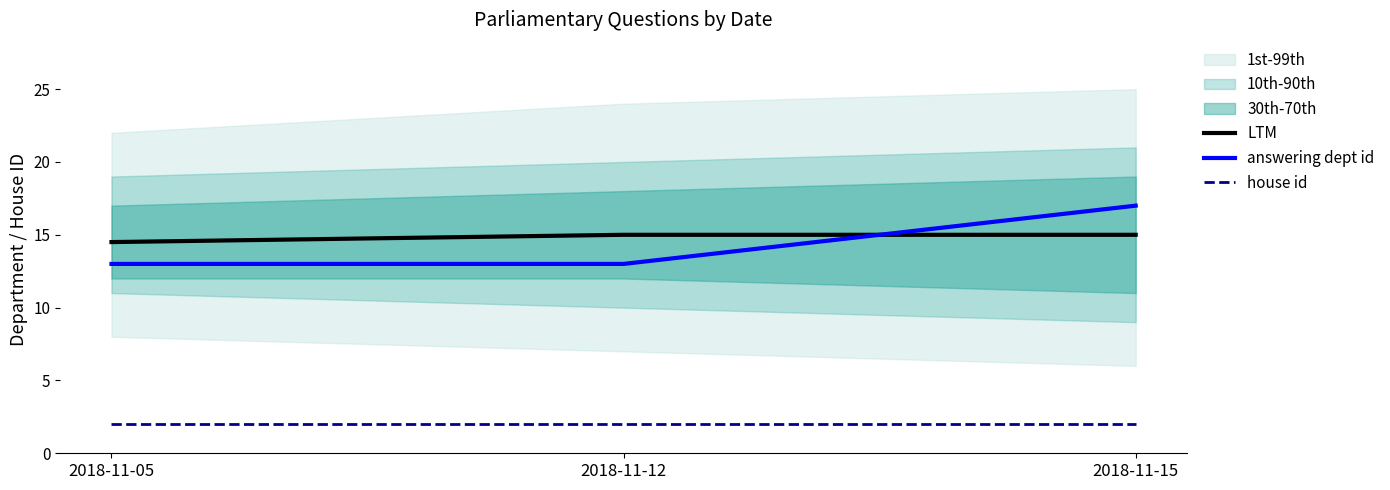

How many answering dept id values are between 13 and 17?

3